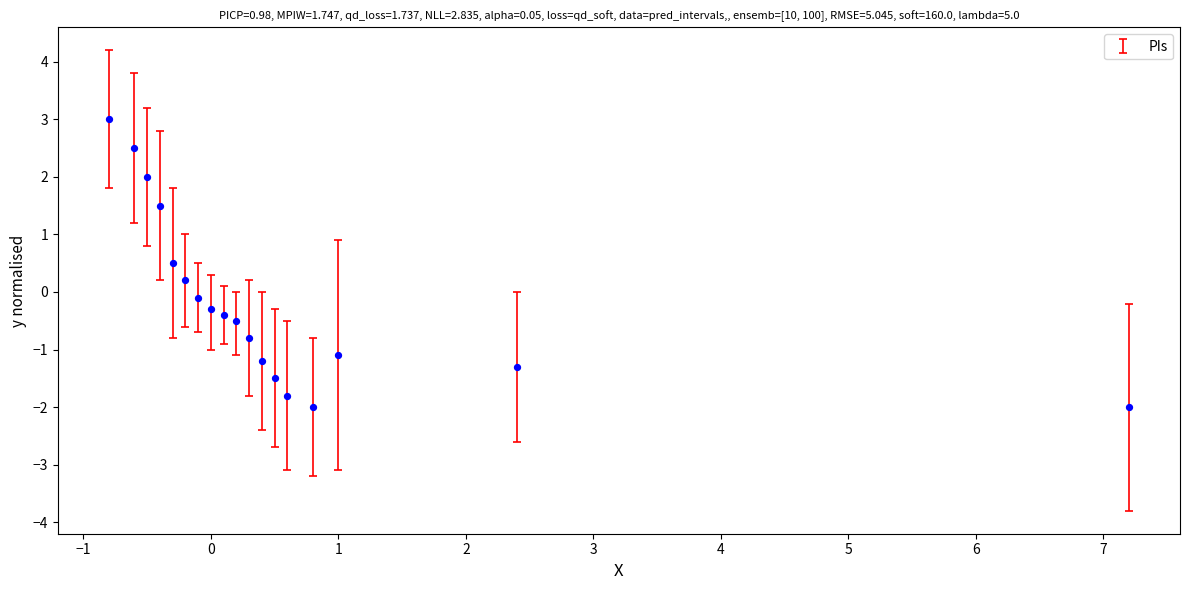

What is the range of Y values (max minus min)?

5.0